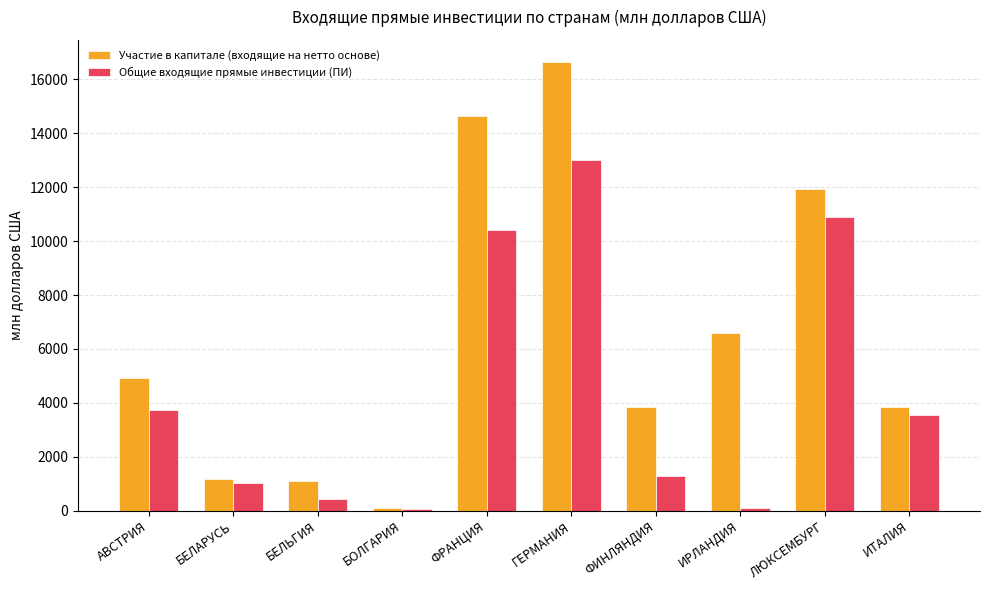

The Участие в капитале (входящие на нетто основе) series shows 7822.4 at АВСТРИЯ. True or false?

False